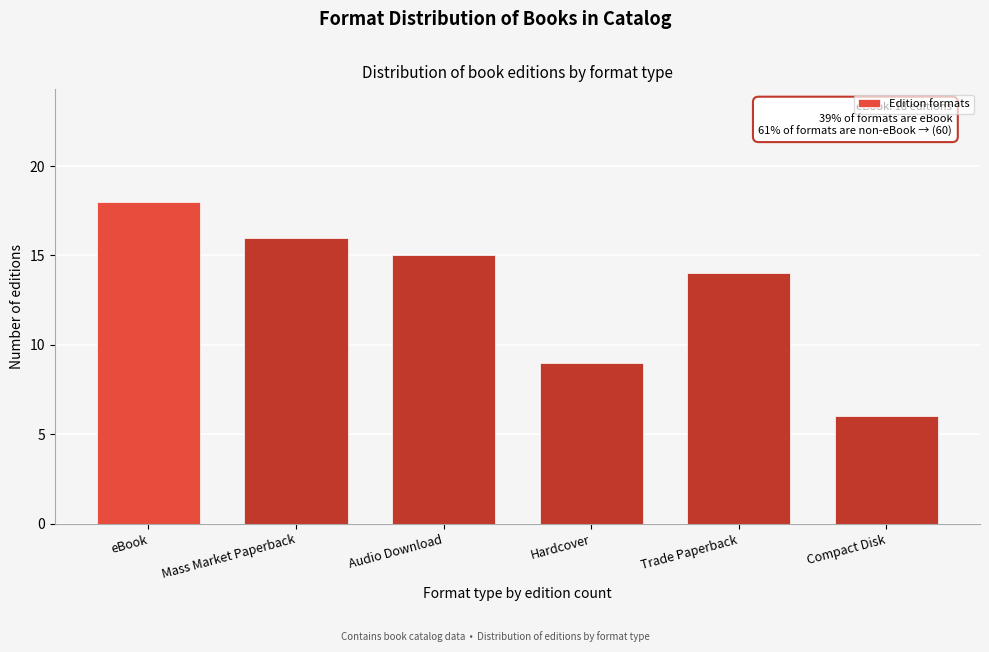

Reading left to right, what are all the values shown in this chart?

eBook=18	Mass Market Paperback=16	Audio Download=15	Hardcover=9	Trade Paperback=14	Compact Disk=6